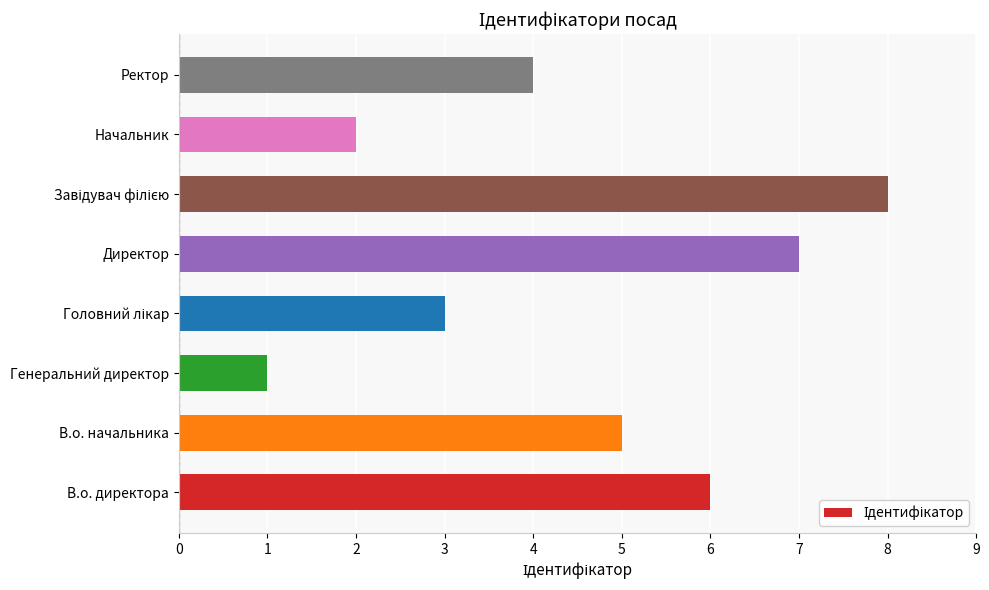

What is the greatest value displayed?

8